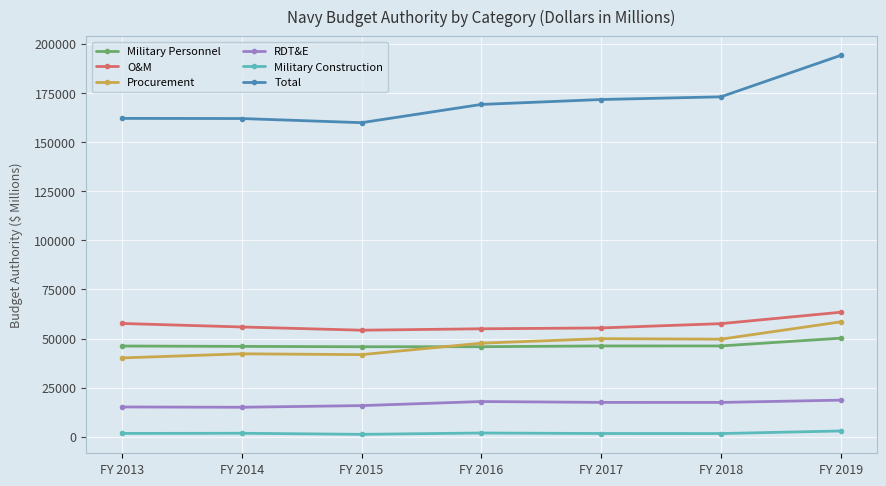

At how many categories does at least one series exceed 104640?

7